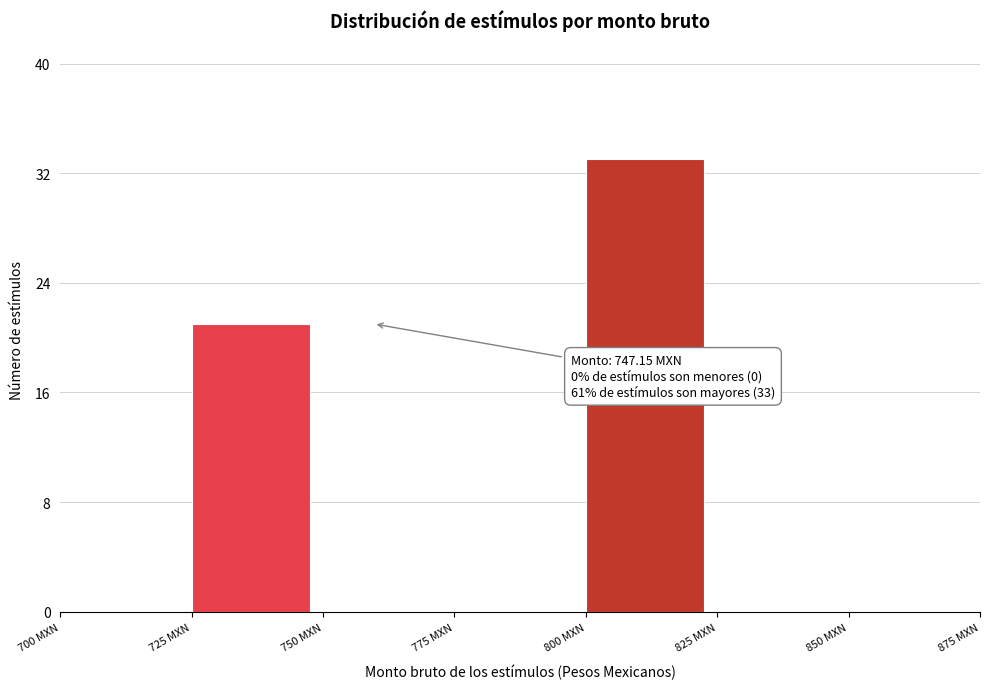

Which range on the x-axis has the tallest bar?

800 to 825